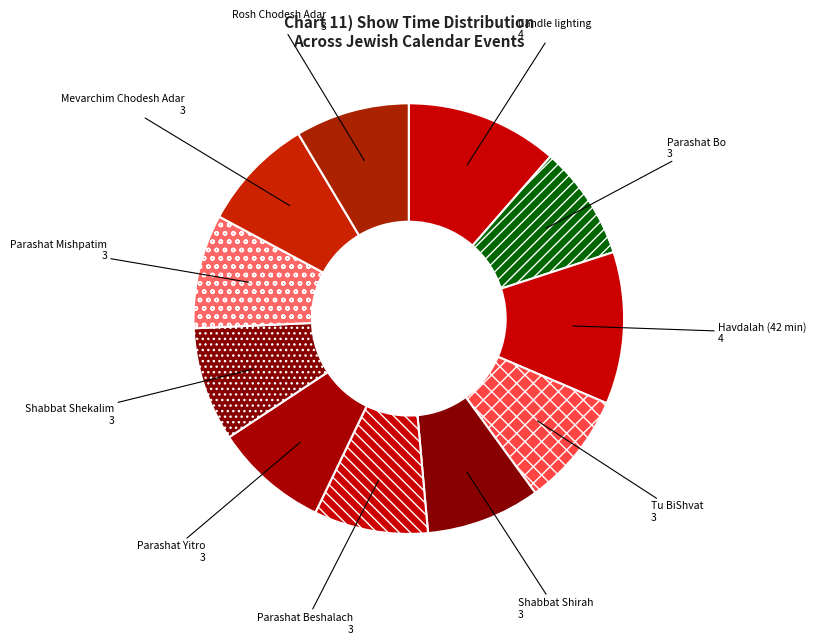

Which has a higher value, Parashat Bo or Candle lighting?

Candle lighting